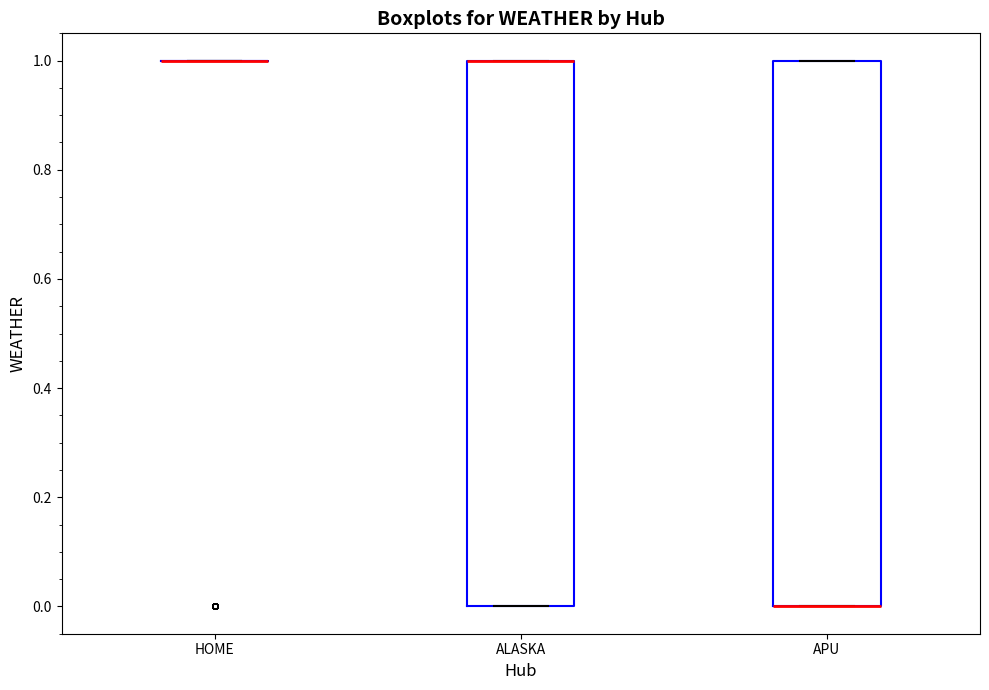

Where is the upper edge of the box for APU on the y-axis? The values are not printed on the chart, so give them approximately, as read against the axis.

1